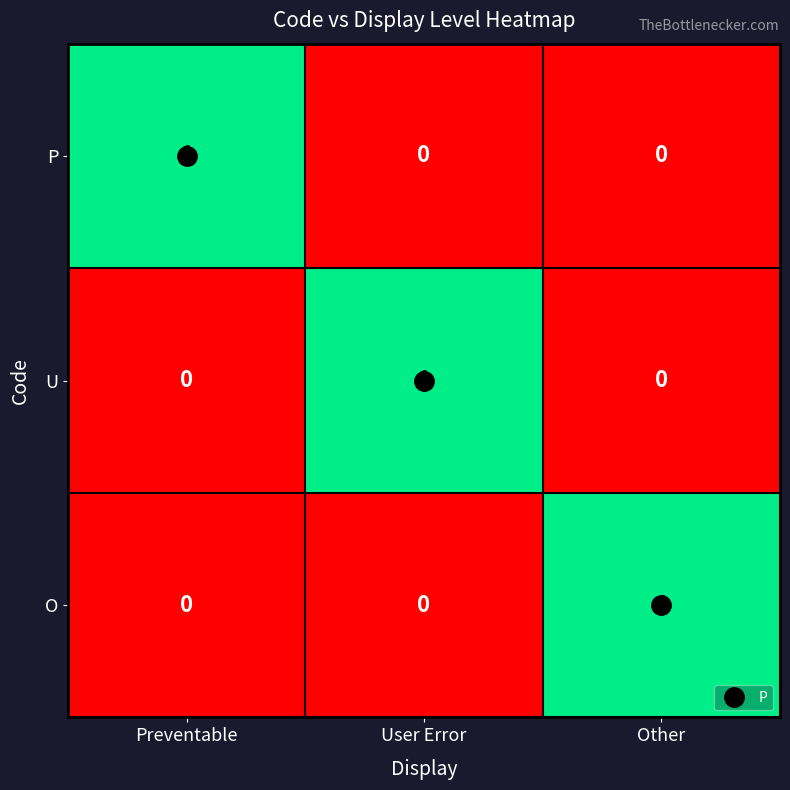

The P series shows 0 at User Error. True or false?

True